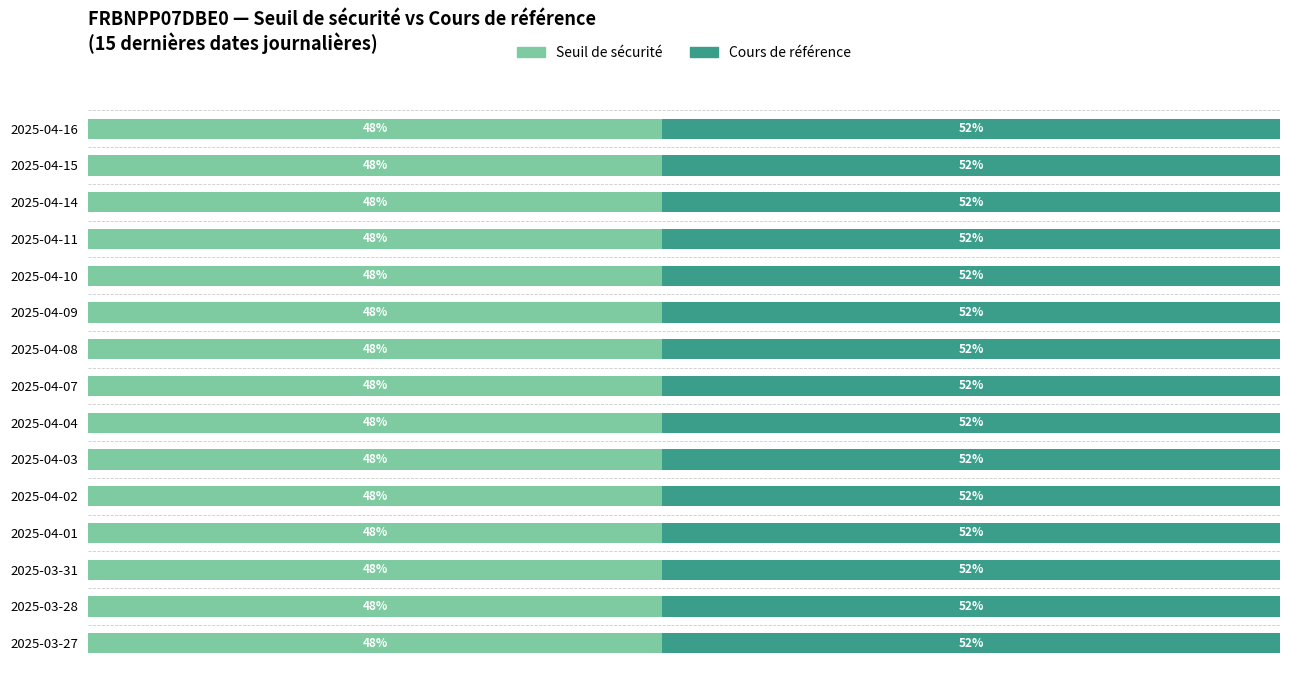

Reading right to left, transcribe all the data shown in this chart.

Seuil de sécurité: 48.2	48.2	48.2	48.2	48.2	48.2	48.2	48.2	48.2	48.2	48.2	48.2	48.2	48.2	48.2
Cours de référence: 51.8	51.8	51.8	51.8	51.8	51.8	51.8	51.8	51.8	51.8	51.8	51.8	51.8	51.8	51.8